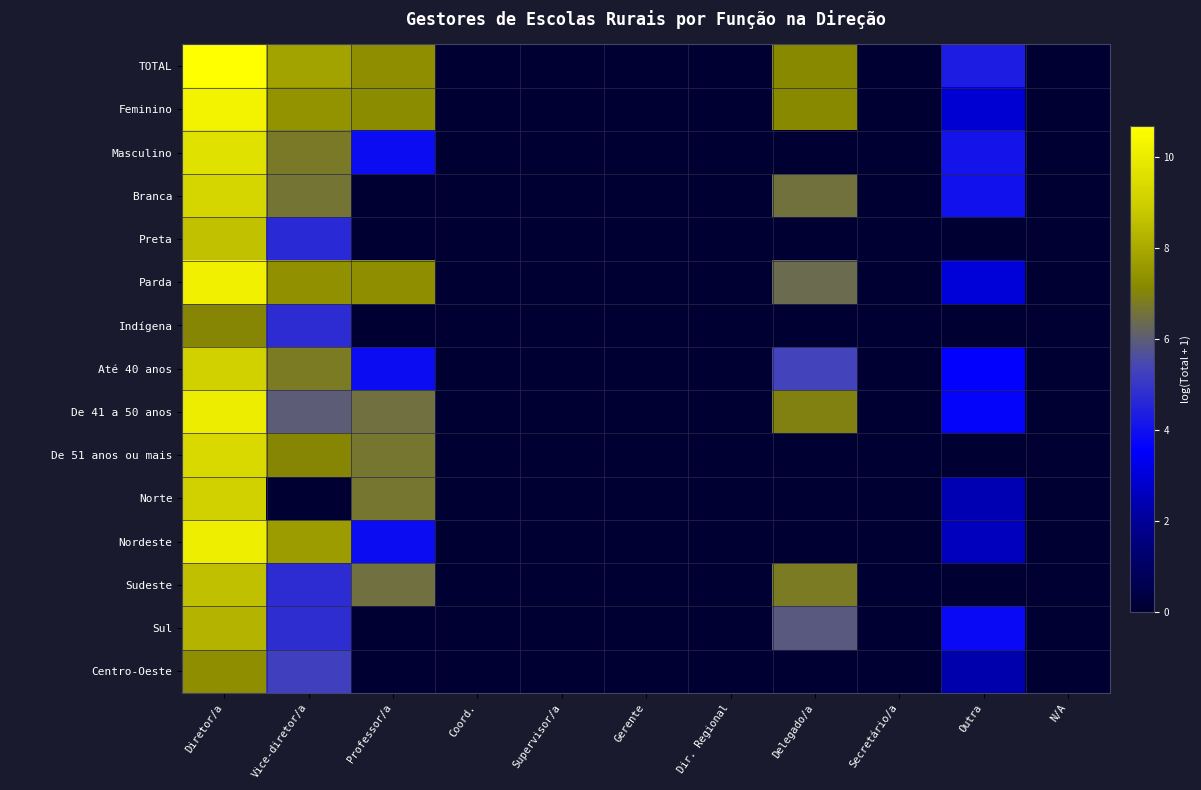

Which series has the largest range (max minus min)?

TOTAL